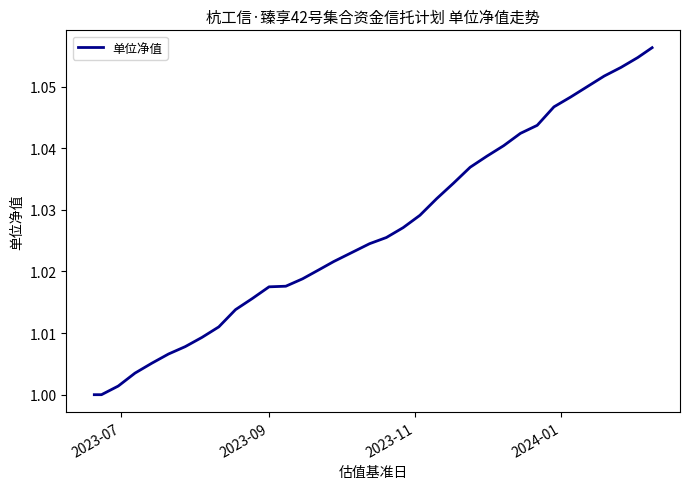

How many lines are shown in the chart?

1